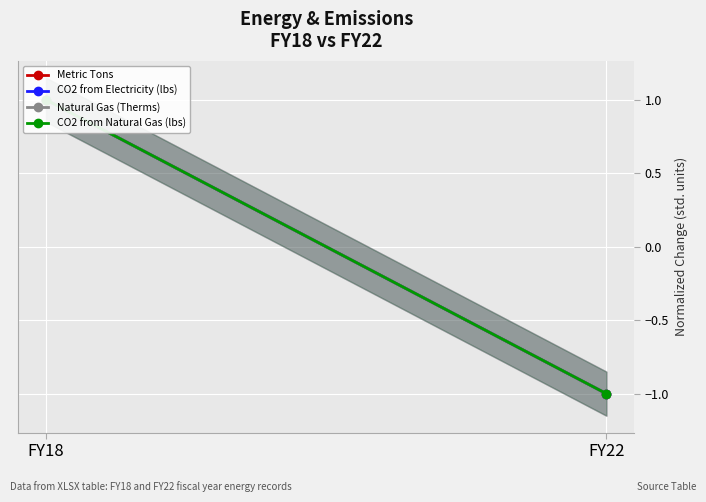

At which label is Metric Tons closest to 0?

FY22